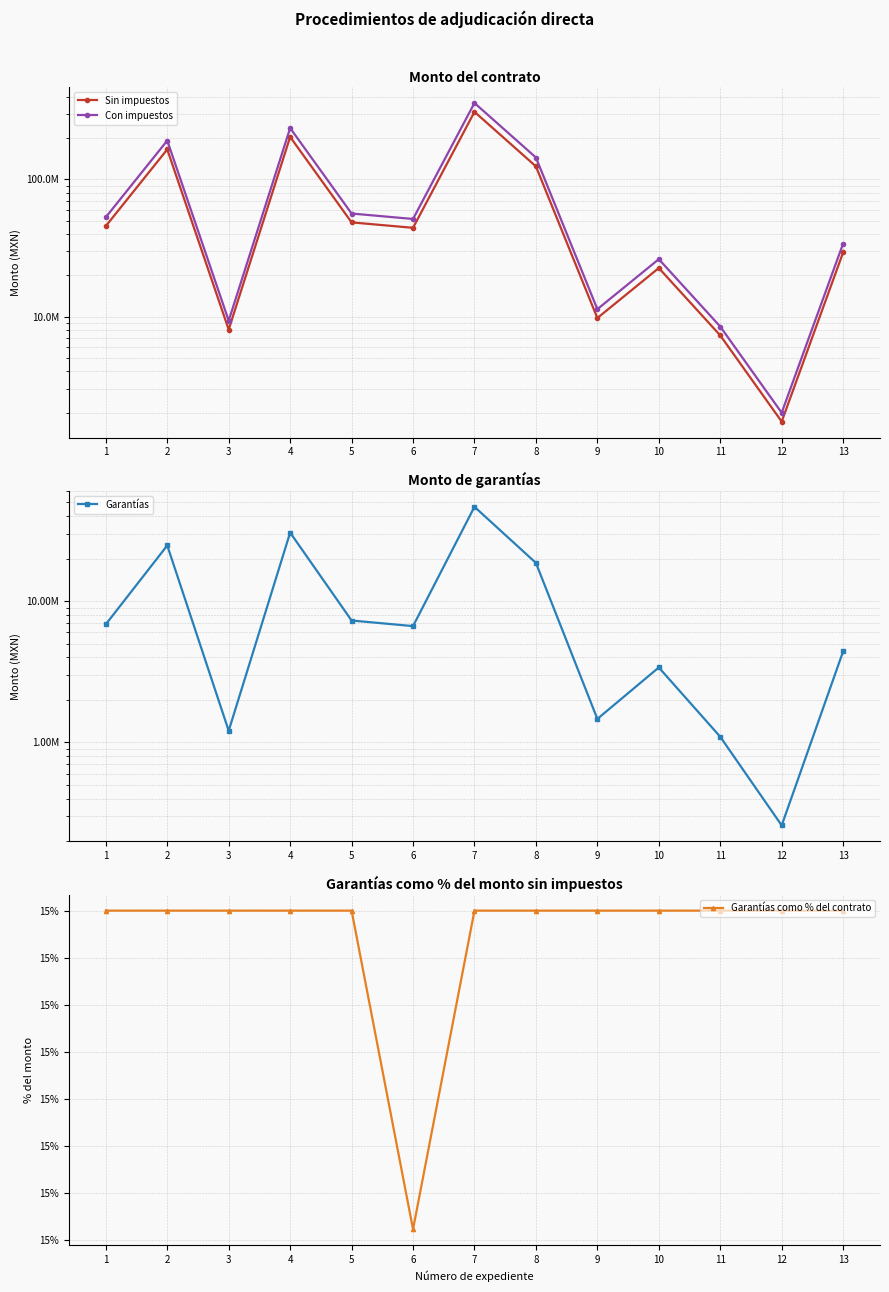

Is it true that Garantías equals 10183630.6 at 8?

False